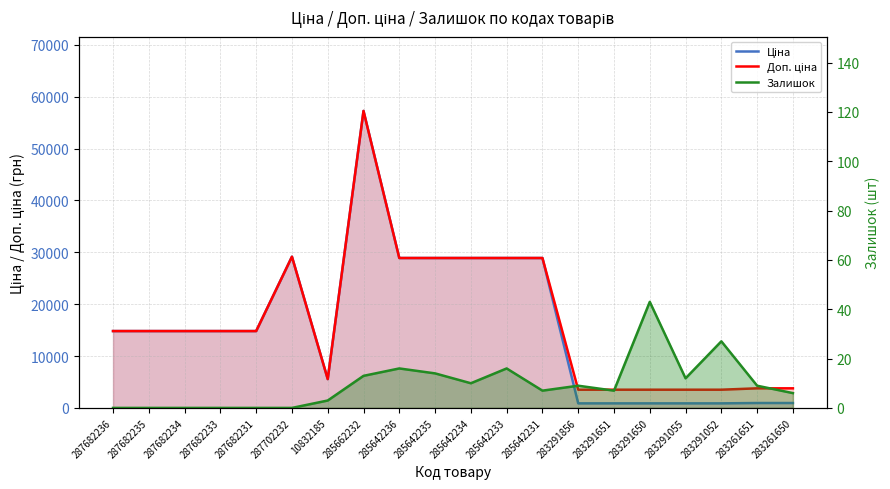

At which label does Доп. ціна first exceed 14817?

287682236